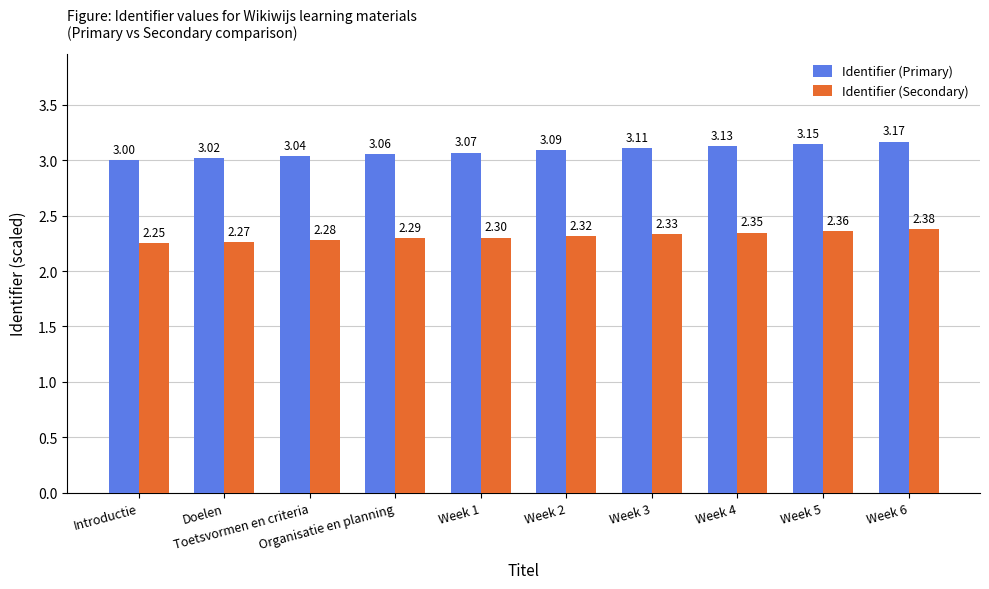

Where is Identifier (Primary) nearest to the value 3?

Introductie